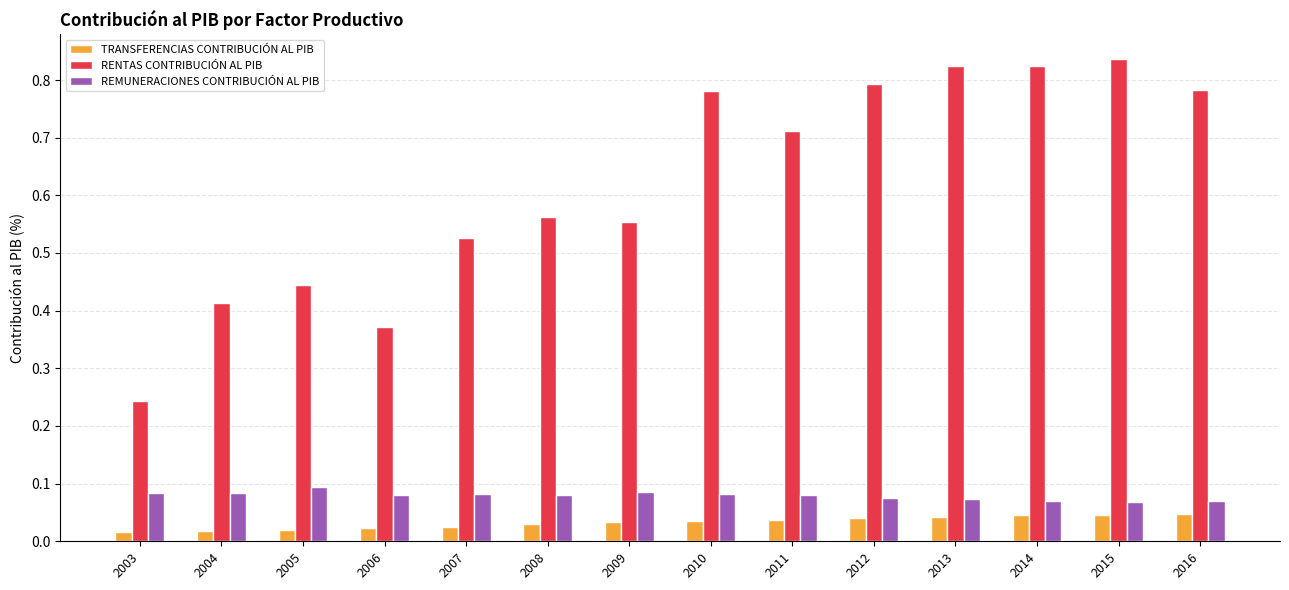

Which series has the largest total across all categories?

RENTAS CONTRIBUCIÓN AL PIB